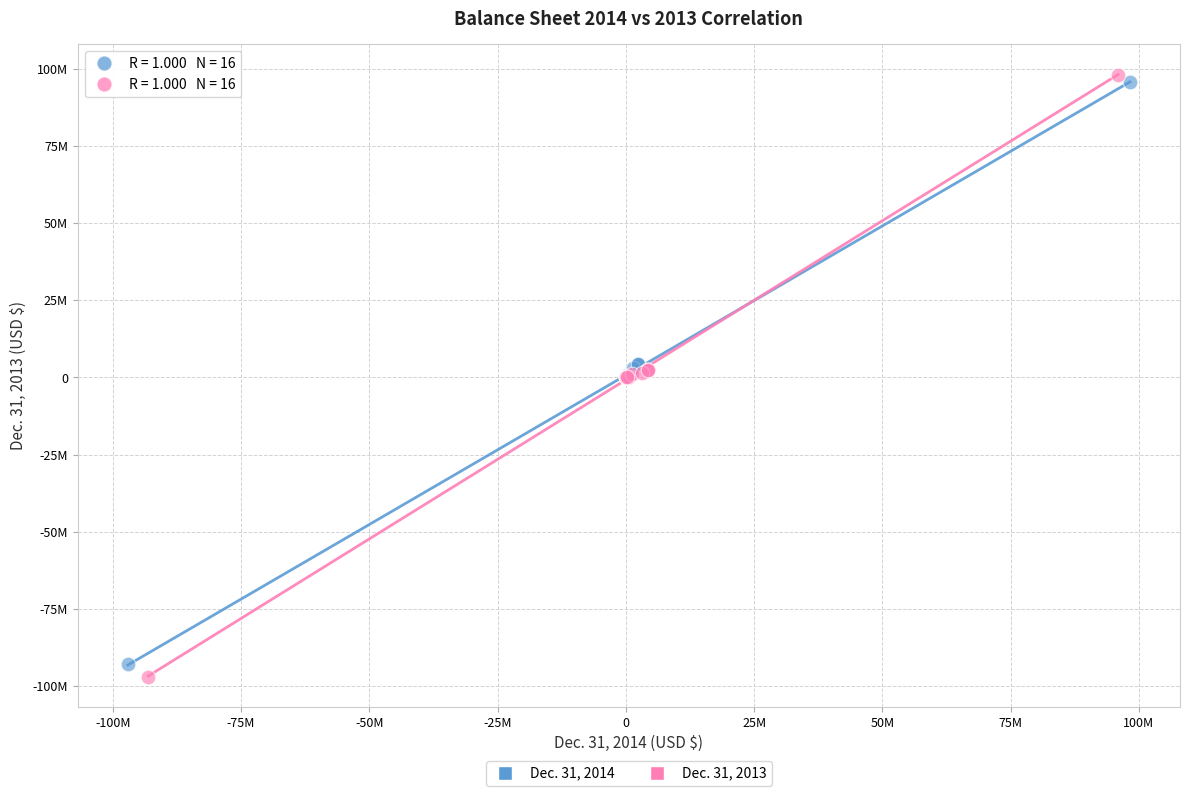

Which series has the largest Y range (max minus min)?

Dec. 31, 2013